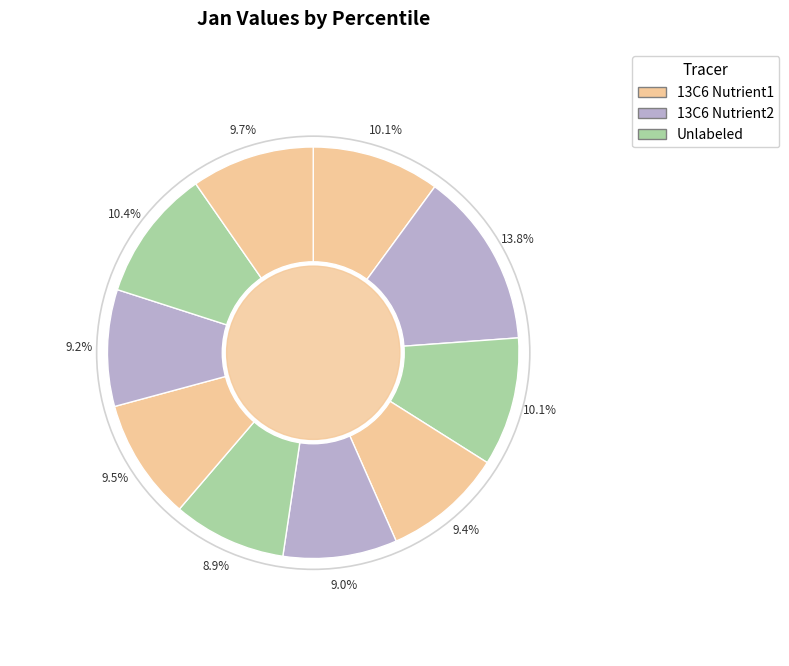

How many slices are in this pie chart?

10